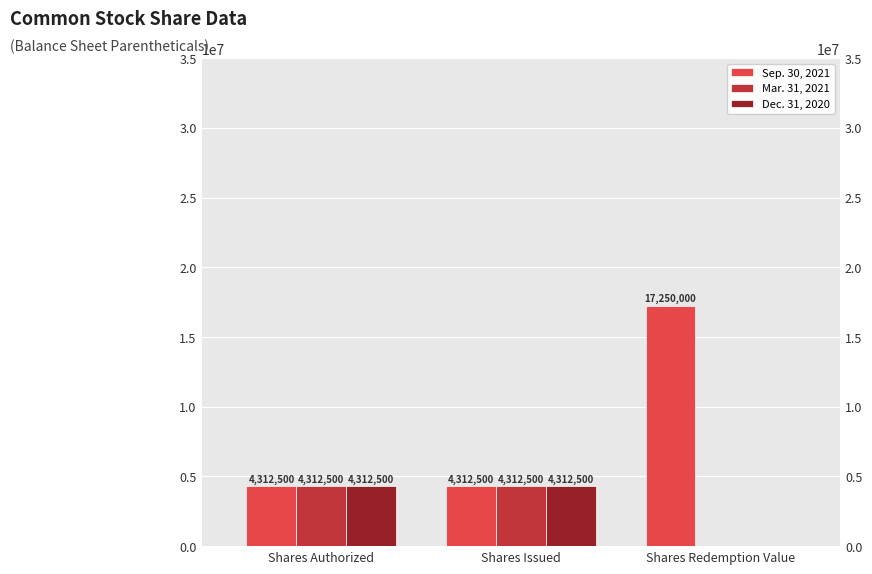

Which series changed the most between Shares Issued and Shares Redemption Value?

Sep. 30, 2021